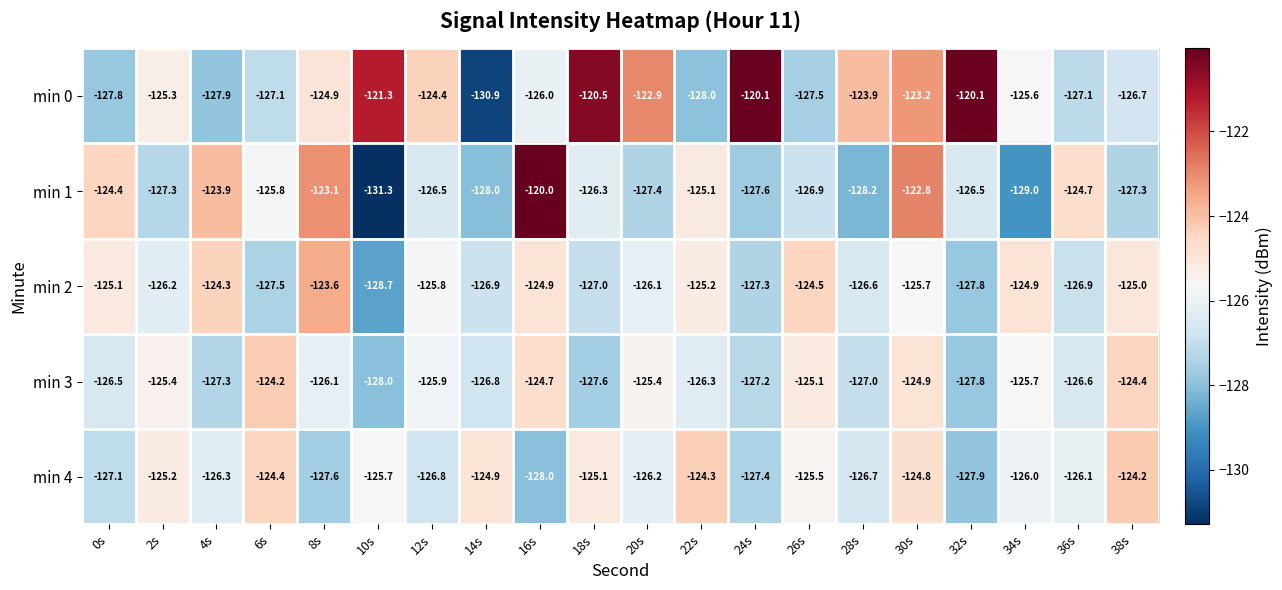

The value of min 3 at 28s is -78.7. True or false?

False